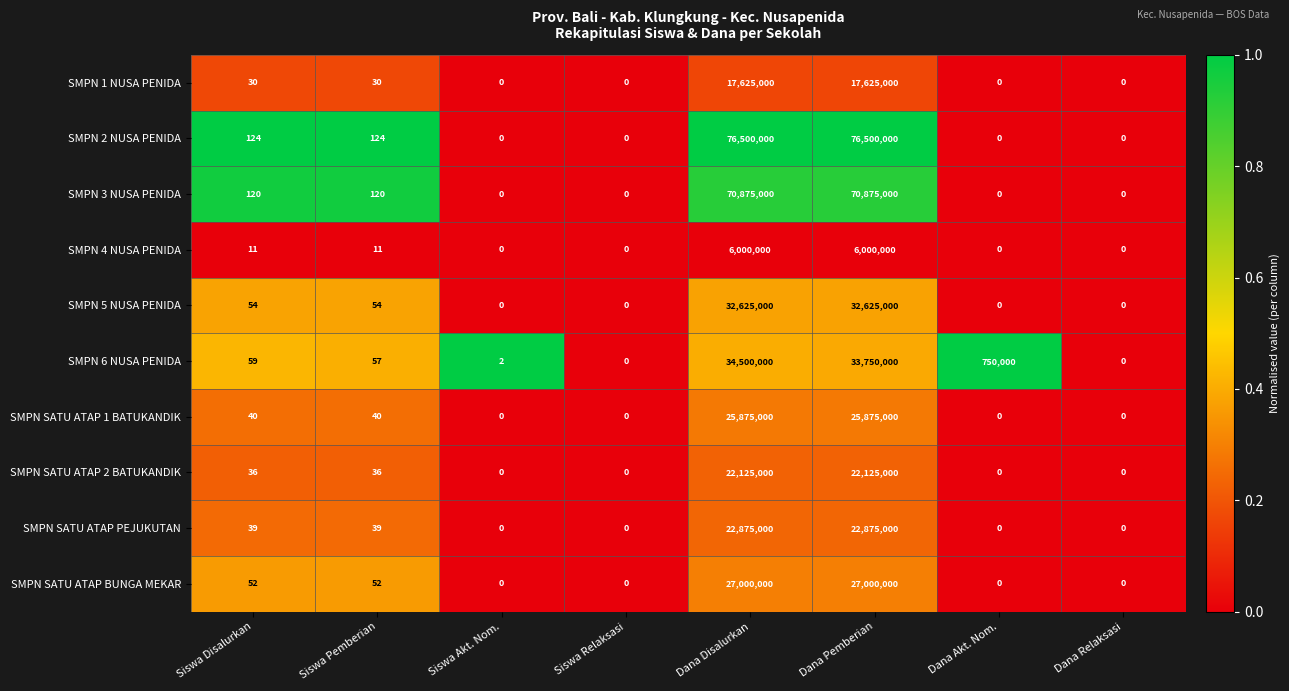

Which series has the largest range (max minus min)?

SMPN 2 NUSA PENIDA